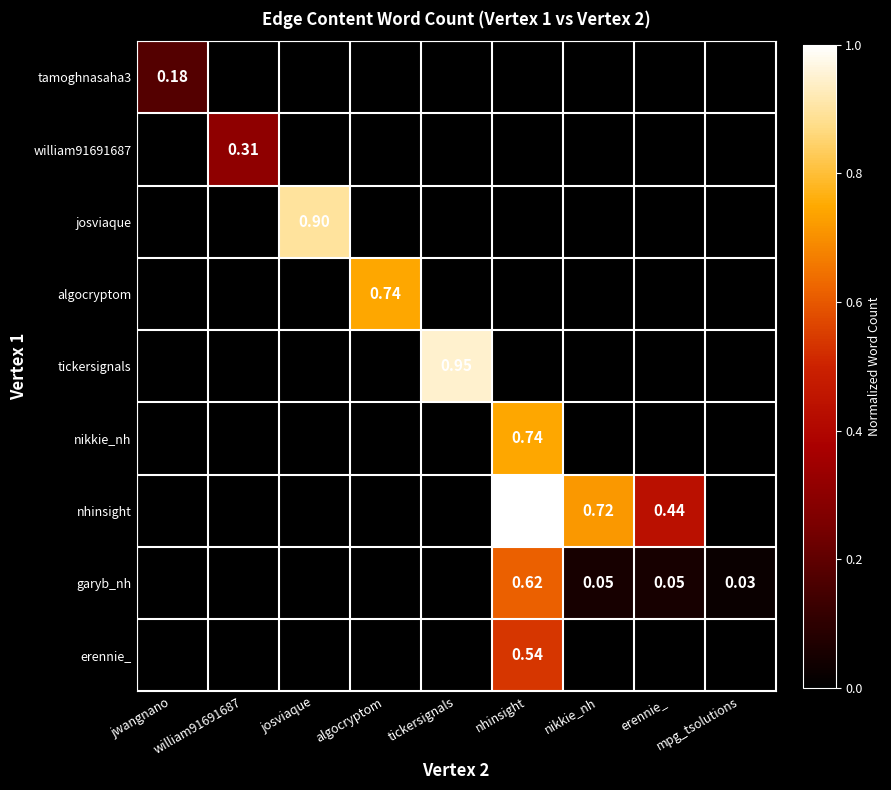

Is it true that garyb_nh equals 0.3 at algocryptom?

False